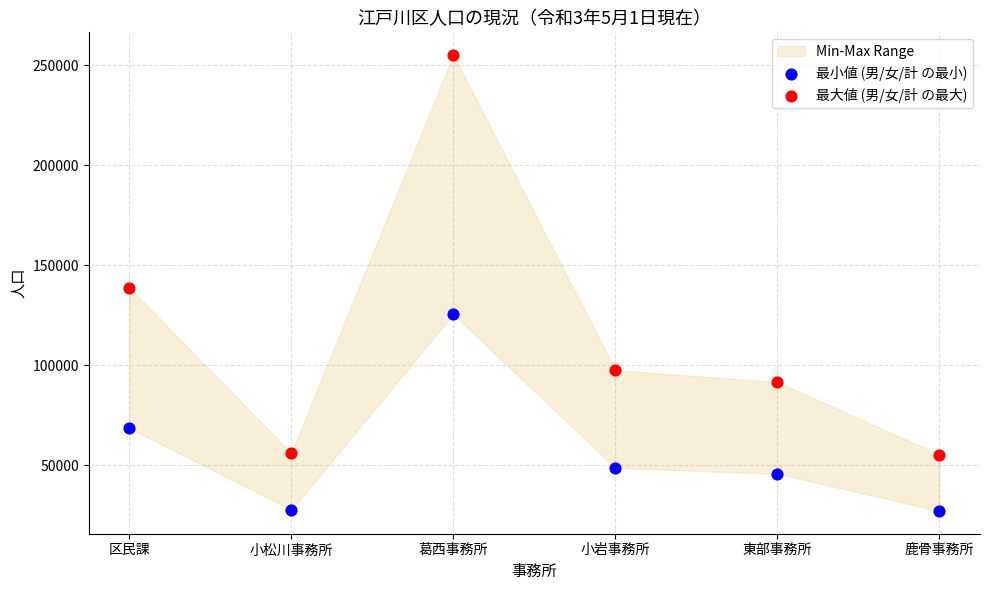

Which series has the widest spread of Y values?

最大値 (男/女/計 の最大)